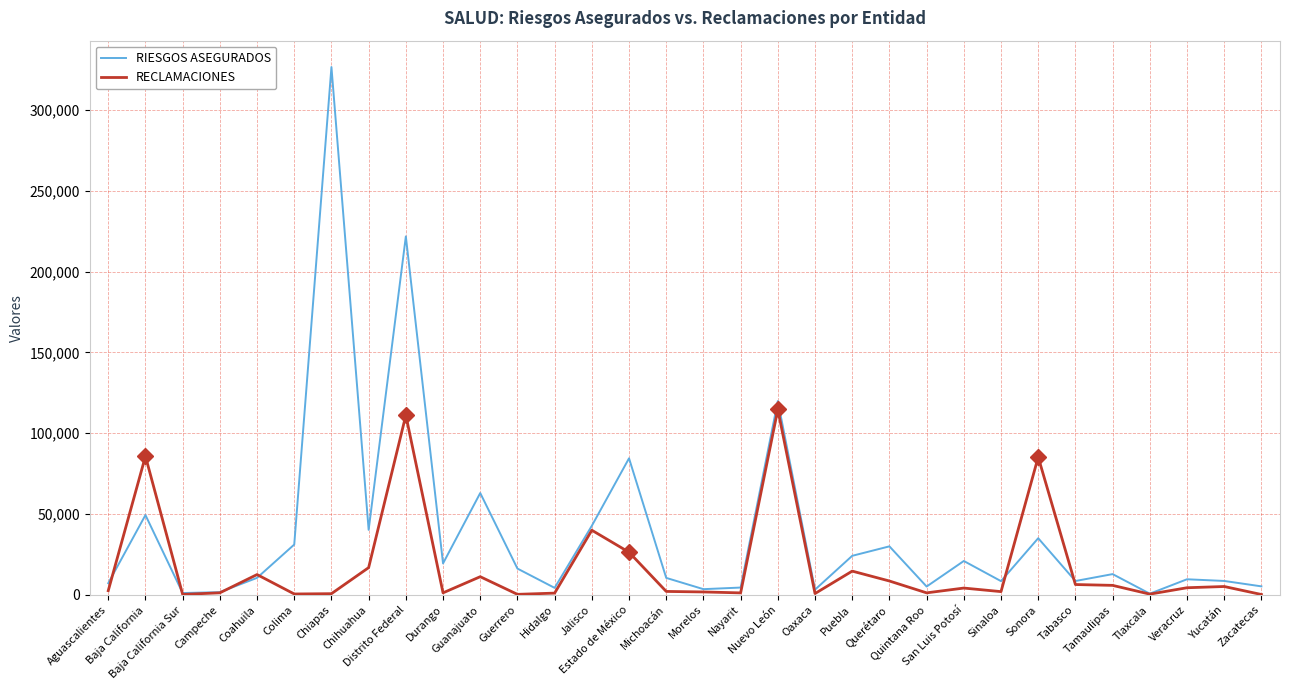

What is the minimum value shown in the chart?

226